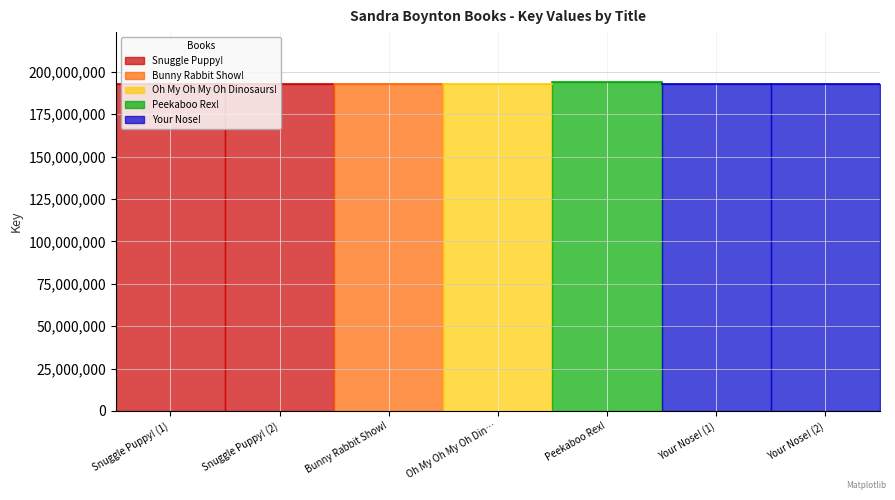

How many categories are shown in the chart?

7